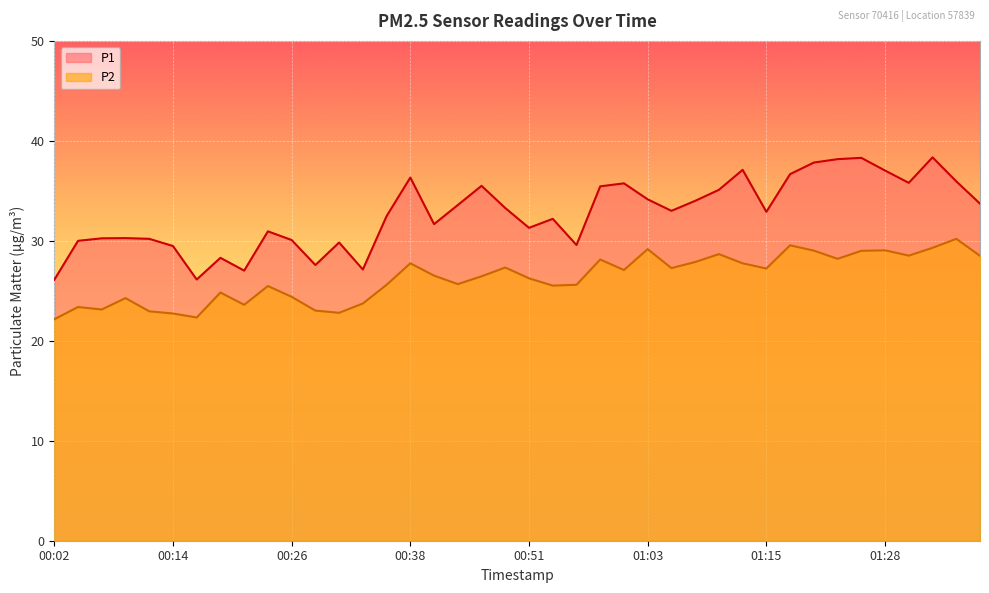

What is the label of the 14th point from the right?

01:06